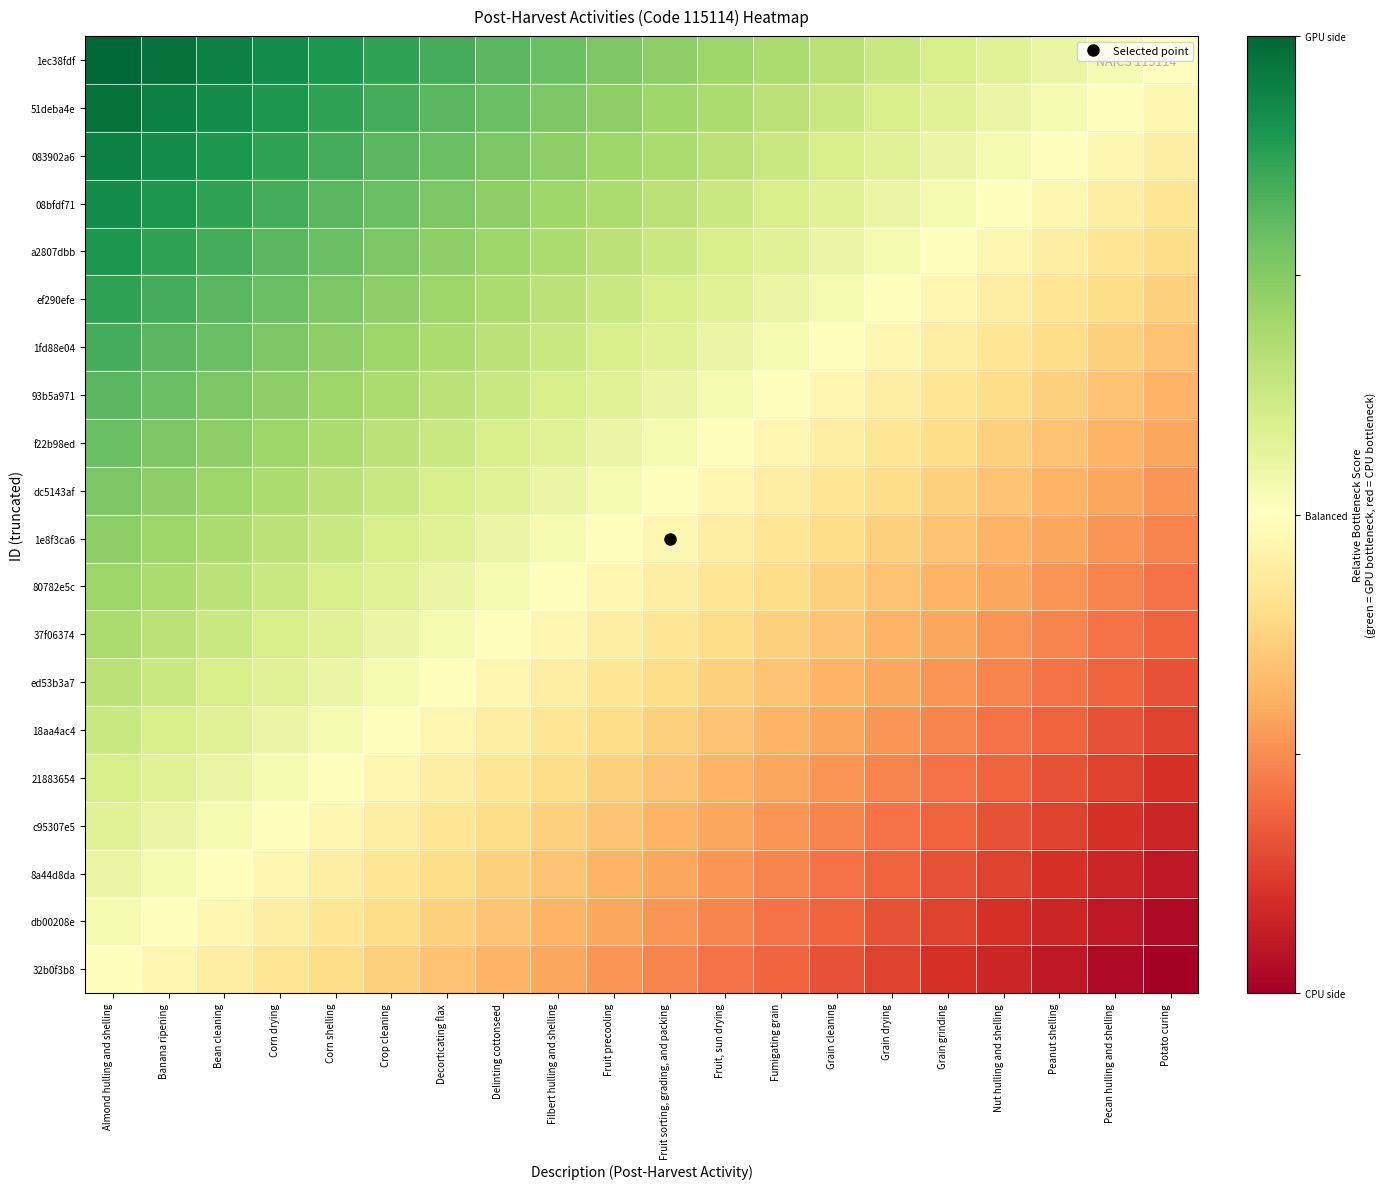

Reading right to left, extract all data points from this chart.

1ec38fdf: Potato curing=0.0	Pecan hulling and shelling=0.1	Peanut shelling=0.1	Nut hulling and shelling=0.2	Grain grinding=0.2	Grain drying=0.3	Grain cleaning=0.3	Fumigating grain=0.4	Fruit, sun drying=0.4	Fruit sorting, grading, and packing=0.5	Fruit precooling=0.5	Filbert hulling and shelling=0.6	Delinting cottonseed=0.6	Decorticating flax=0.7	Crop cleaning=0.7	Corn shelling=0.8	Corn drying=0.8	Bean cleaning=0.9	Banana ripening=0.9	Almond hulling and shelling=1.0
51deba4e: Potato curing=-0.1	Pecan hulling and shelling=0.0	Peanut shelling=0.1	Nut hulling and shelling=0.1	Grain grinding=0.2	Grain drying=0.2	Grain cleaning=0.3	Fumigating grain=0.3	Fruit, sun drying=0.4	Fruit sorting, grading, and packing=0.4	Fruit precooling=0.5	Filbert hulling and shelling=0.5	Delinting cottonseed=0.6	Decorticating flax=0.6	Crop cleaning=0.7	Corn shelling=0.7	Corn drying=0.8	Bean cleaning=0.8	Banana ripening=0.9	Almond hulling and shelling=0.9
083902a6: Potato curing=-0.1	Pecan hulling and shelling=-0.1	Peanut shelling=0.0	Nut hulling and shelling=0.1	Grain grinding=0.1	Grain drying=0.2	Grain cleaning=0.2	Fumigating grain=0.3	Fruit, sun drying=0.3	Fruit sorting, grading, and packing=0.4	Fruit precooling=0.4	Filbert hulling and shelling=0.5	Delinting cottonseed=0.5	Decorticating flax=0.6	Crop cleaning=0.6	Corn shelling=0.7	Corn drying=0.7	Bean cleaning=0.8	Banana ripening=0.8	Almond hulling and shelling=0.9
08bfdf71: Potato curing=-0.2	Pecan hulling and shelling=-0.1	Peanut shelling=-0.1	Nut hulling and shelling=0.0	Grain grinding=0.1	Grain drying=0.1	Grain cleaning=0.2	Fumigating grain=0.2	Fruit, sun drying=0.3	Fruit sorting, grading, and packing=0.3	Fruit precooling=0.4	Filbert hulling and shelling=0.4	Delinting cottonseed=0.5	Decorticating flax=0.5	Crop cleaning=0.6	Corn shelling=0.6	Corn drying=0.7	Bean cleaning=0.7	Banana ripening=0.8	Almond hulling and shelling=0.8
a2807dbb: Potato curing=-0.2	Pecan hulling and shelling=-0.2	Peanut shelling=-0.1	Nut hulling and shelling=-0.1	Grain grinding=0.0	Grain drying=0.1	Grain cleaning=0.1	Fumigating grain=0.2	Fruit, sun drying=0.2	Fruit sorting, grading, and packing=0.3	Fruit precooling=0.3	Filbert hulling and shelling=0.4	Delinting cottonseed=0.4	Decorticating flax=0.5	Crop cleaning=0.5	Corn shelling=0.6	Corn drying=0.6	Bean cleaning=0.7	Banana ripening=0.7	Almond hulling and shelling=0.8
ef290efe: Potato curing=-0.3	Pecan hulling and shelling=-0.2	Peanut shelling=-0.2	Nut hulling and shelling=-0.1	Grain grinding=-0.1	Grain drying=0.0	Grain cleaning=0.1	Fumigating grain=0.1	Fruit, sun drying=0.2	Fruit sorting, grading, and packing=0.2	Fruit precooling=0.3	Filbert hulling and shelling=0.3	Delinting cottonseed=0.4	Decorticating flax=0.4	Crop cleaning=0.5	Corn shelling=0.5	Corn drying=0.6	Bean cleaning=0.6	Banana ripening=0.7	Almond hulling and shelling=0.7
1fd88e04: Potato curing=-0.3	Pecan hulling and shelling=-0.3	Peanut shelling=-0.2	Nut hulling and shelling=-0.2	Grain grinding=-0.1	Grain drying=-0.1	Grain cleaning=0.0	Fumigating grain=0.1	Fruit, sun drying=0.1	Fruit sorting, grading, and packing=0.2	Fruit precooling=0.2	Filbert hulling and shelling=0.3	Delinting cottonseed=0.3	Decorticating flax=0.4	Crop cleaning=0.4	Corn shelling=0.5	Corn drying=0.5	Bean cleaning=0.6	Banana ripening=0.6	Almond hulling and shelling=0.7
93b5a971: Potato curing=-0.4	Pecan hulling and shelling=-0.3	Peanut shelling=-0.3	Nut hulling and shelling=-0.2	Grain grinding=-0.2	Grain drying=-0.1	Grain cleaning=-0.1	Fumigating grain=0.0	Fruit, sun drying=0.1	Fruit sorting, grading, and packing=0.1	Fruit precooling=0.2	Filbert hulling and shelling=0.2	Delinting cottonseed=0.3	Decorticating flax=0.3	Crop cleaning=0.4	Corn shelling=0.4	Corn drying=0.5	Bean cleaning=0.5	Banana ripening=0.6	Almond hulling and shelling=0.6
f22b98ed: Potato curing=-0.4	Pecan hulling and shelling=-0.4	Peanut shelling=-0.3	Nut hulling and shelling=-0.3	Grain grinding=-0.2	Grain drying=-0.2	Grain cleaning=-0.1	Fumigating grain=-0.1	Fruit, sun drying=0.0	Fruit sorting, grading, and packing=0.1	Fruit precooling=0.1	Filbert hulling and shelling=0.2	Delinting cottonseed=0.2	Decorticating flax=0.3	Crop cleaning=0.3	Corn shelling=0.4	Corn drying=0.4	Bean cleaning=0.5	Banana ripening=0.5	Almond hulling and shelling=0.6
dc5143af: Potato curing=-0.5	Pecan hulling and shelling=-0.4	Peanut shelling=-0.4	Nut hulling and shelling=-0.3	Grain grinding=-0.3	Grain drying=-0.2	Grain cleaning=-0.2	Fumigating grain=-0.1	Fruit, sun drying=-0.1	Fruit sorting, grading, and packing=0.0	Fruit precooling=0.1	Filbert hulling and shelling=0.1	Delinting cottonseed=0.2	Decorticating flax=0.2	Crop cleaning=0.3	Corn shelling=0.3	Corn drying=0.4	Bean cleaning=0.4	Banana ripening=0.5	Almond hulling and shelling=0.5
1e8f3ca6: Potato curing=-0.5	Pecan hulling and shelling=-0.5	Peanut shelling=-0.4	Nut hulling and shelling=-0.4	Grain grinding=-0.3	Grain drying=-0.3	Grain cleaning=-0.2	Fumigating grain=-0.2	Fruit, sun drying=-0.1	Fruit sorting, grading, and packing=-0.1	Fruit precooling=0.0	Filbert hulling and shelling=0.1	Delinting cottonseed=0.1	Decorticating flax=0.2	Crop cleaning=0.2	Corn shelling=0.3	Corn drying=0.3	Bean cleaning=0.4	Banana ripening=0.4	Almond hulling and shelling=0.5
80782e5c: Potato curing=-0.6	Pecan hulling and shelling=-0.5	Peanut shelling=-0.5	Nut hulling and shelling=-0.4	Grain grinding=-0.4	Grain drying=-0.3	Grain cleaning=-0.3	Fumigating grain=-0.2	Fruit, sun drying=-0.2	Fruit sorting, grading, and packing=-0.1	Fruit precooling=-0.1	Filbert hulling and shelling=0.0	Delinting cottonseed=0.1	Decorticating flax=0.1	Crop cleaning=0.2	Corn shelling=0.2	Corn drying=0.3	Bean cleaning=0.3	Banana ripening=0.4	Almond hulling and shelling=0.4
37f06374: Potato curing=-0.6	Pecan hulling and shelling=-0.6	Peanut shelling=-0.5	Nut hulling and shelling=-0.5	Grain grinding=-0.4	Grain drying=-0.4	Grain cleaning=-0.3	Fumigating grain=-0.3	Fruit, sun drying=-0.2	Fruit sorting, grading, and packing=-0.2	Fruit precooling=-0.1	Filbert hulling and shelling=-0.1	Delinting cottonseed=0.0	Decorticating flax=0.1	Crop cleaning=0.1	Corn shelling=0.2	Corn drying=0.2	Bean cleaning=0.3	Banana ripening=0.3	Almond hulling and shelling=0.4
ed53b3a7: Potato curing=-0.7	Pecan hulling and shelling=-0.6	Peanut shelling=-0.6	Nut hulling and shelling=-0.5	Grain grinding=-0.5	Grain drying=-0.4	Grain cleaning=-0.4	Fumigating grain=-0.3	Fruit, sun drying=-0.3	Fruit sorting, grading, and packing=-0.2	Fruit precooling=-0.2	Filbert hulling and shelling=-0.1	Delinting cottonseed=-0.1	Decorticating flax=0.0	Crop cleaning=0.1	Corn shelling=0.1	Corn drying=0.2	Bean cleaning=0.2	Banana ripening=0.3	Almond hulling and shelling=0.3
18aa4ac4: Potato curing=-0.7	Pecan hulling and shelling=-0.7	Peanut shelling=-0.6	Nut hulling and shelling=-0.6	Grain grinding=-0.5	Grain drying=-0.5	Grain cleaning=-0.4	Fumigating grain=-0.4	Fruit, sun drying=-0.3	Fruit sorting, grading, and packing=-0.3	Fruit precooling=-0.2	Filbert hulling and shelling=-0.2	Delinting cottonseed=-0.1	Decorticating flax=-0.1	Crop cleaning=0.0	Corn shelling=0.1	Corn drying=0.1	Bean cleaning=0.2	Banana ripening=0.2	Almond hulling and shelling=0.3
21883654: Potato curing=-0.8	Pecan hulling and shelling=-0.7	Peanut shelling=-0.7	Nut hulling and shelling=-0.6	Grain grinding=-0.6	Grain drying=-0.5	Grain cleaning=-0.5	Fumigating grain=-0.4	Fruit, sun drying=-0.4	Fruit sorting, grading, and packing=-0.3	Fruit precooling=-0.3	Filbert hulling and shelling=-0.2	Delinting cottonseed=-0.2	Decorticating flax=-0.1	Crop cleaning=-0.1	Corn shelling=0.0	Corn drying=0.1	Bean cleaning=0.1	Banana ripening=0.2	Almond hulling and shelling=0.2
c95307e5: Potato curing=-0.8	Pecan hulling and shelling=-0.8	Peanut shelling=-0.7	Nut hulling and shelling=-0.7	Grain grinding=-0.6	Grain drying=-0.6	Grain cleaning=-0.5	Fumigating grain=-0.5	Fruit, sun drying=-0.4	Fruit sorting, grading, and packing=-0.4	Fruit precooling=-0.3	Filbert hulling and shelling=-0.3	Delinting cottonseed=-0.2	Decorticating flax=-0.2	Crop cleaning=-0.1	Corn shelling=-0.1	Corn drying=0.0	Bean cleaning=0.1	Banana ripening=0.1	Almond hulling and shelling=0.2
8a44d8da: Potato curing=-0.9	Pecan hulling and shelling=-0.8	Peanut shelling=-0.8	Nut hulling and shelling=-0.7	Grain grinding=-0.7	Grain drying=-0.6	Grain cleaning=-0.6	Fumigating grain=-0.5	Fruit, sun drying=-0.5	Fruit sorting, grading, and packing=-0.4	Fruit precooling=-0.4	Filbert hulling and shelling=-0.3	Delinting cottonseed=-0.3	Decorticating flax=-0.2	Crop cleaning=-0.2	Corn shelling=-0.1	Corn drying=-0.1	Bean cleaning=0.0	Banana ripening=0.1	Almond hulling and shelling=0.1
db00208e: Potato curing=-0.9	Pecan hulling and shelling=-0.9	Peanut shelling=-0.8	Nut hulling and shelling=-0.8	Grain grinding=-0.7	Grain drying=-0.7	Grain cleaning=-0.6	Fumigating grain=-0.6	Fruit, sun drying=-0.5	Fruit sorting, grading, and packing=-0.5	Fruit precooling=-0.4	Filbert hulling and shelling=-0.4	Delinting cottonseed=-0.3	Decorticating flax=-0.3	Crop cleaning=-0.2	Corn shelling=-0.2	Corn drying=-0.1	Bean cleaning=-0.1	Banana ripening=0.0	Almond hulling and shelling=0.1
32b0f3b8: Potato curing=-1.0	Pecan hulling and shelling=-0.9	Peanut shelling=-0.9	Nut hulling and shelling=-0.8	Grain grinding=-0.8	Grain drying=-0.7	Grain cleaning=-0.7	Fumigating grain=-0.6	Fruit, sun drying=-0.6	Fruit sorting, grading, and packing=-0.5	Fruit precooling=-0.5	Filbert hulling and shelling=-0.4	Delinting cottonseed=-0.4	Decorticating flax=-0.3	Crop cleaning=-0.3	Corn shelling=-0.2	Corn drying=-0.2	Bean cleaning=-0.1	Banana ripening=-0.1	Almond hulling and shelling=0.0